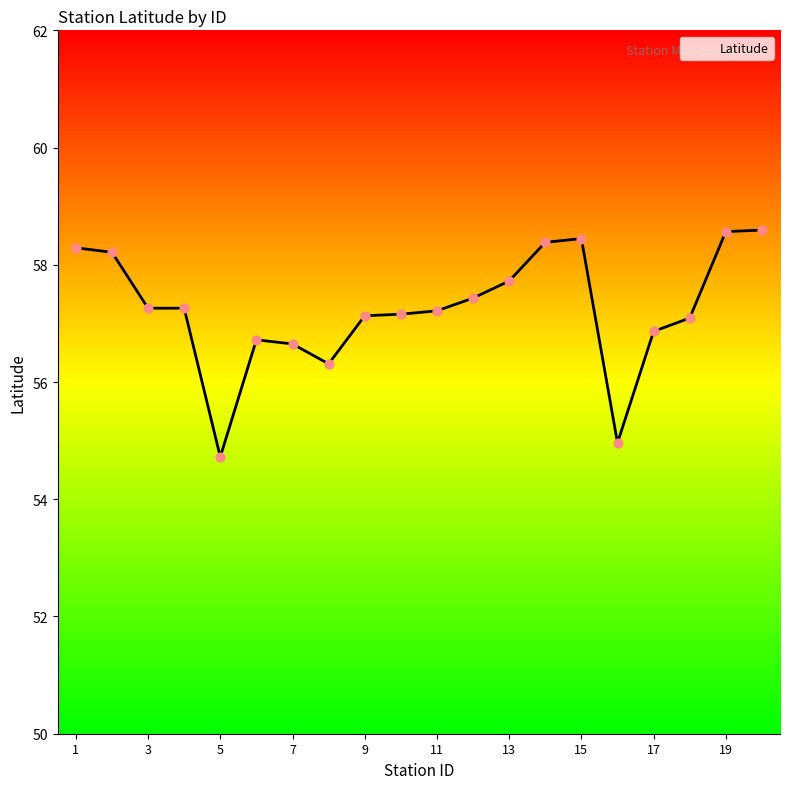

What is the maximum value shown in the chart?

58.6